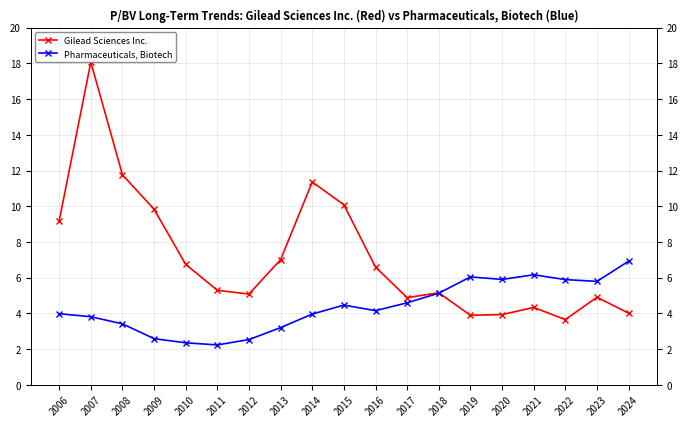

Reading left to right, transcribe all the data shown in this chart.

Gilead Sciences Inc.: 2006=9.2	2007=18.1	2008=11.8	2009=9.8	2010=6.7	2011=5.3	2012=5.1	2013=7.0	2014=11.4	2015=10.1	2016=6.6	2017=4.9	2018=5.2	2019=3.9	2020=3.9	2021=4.3	2022=3.6	2023=4.9	2024=4.0
Pharmaceuticals, Biotech: 2006=4.0	2007=3.8	2008=3.4	2009=2.6	2010=2.4	2011=2.2	2012=2.5	2013=3.2	2014=4.0	2015=4.5	2016=4.2	2017=4.6	2018=5.1	2019=6.0	2020=5.9	2021=6.2	2022=5.9	2023=5.8	2024=6.9